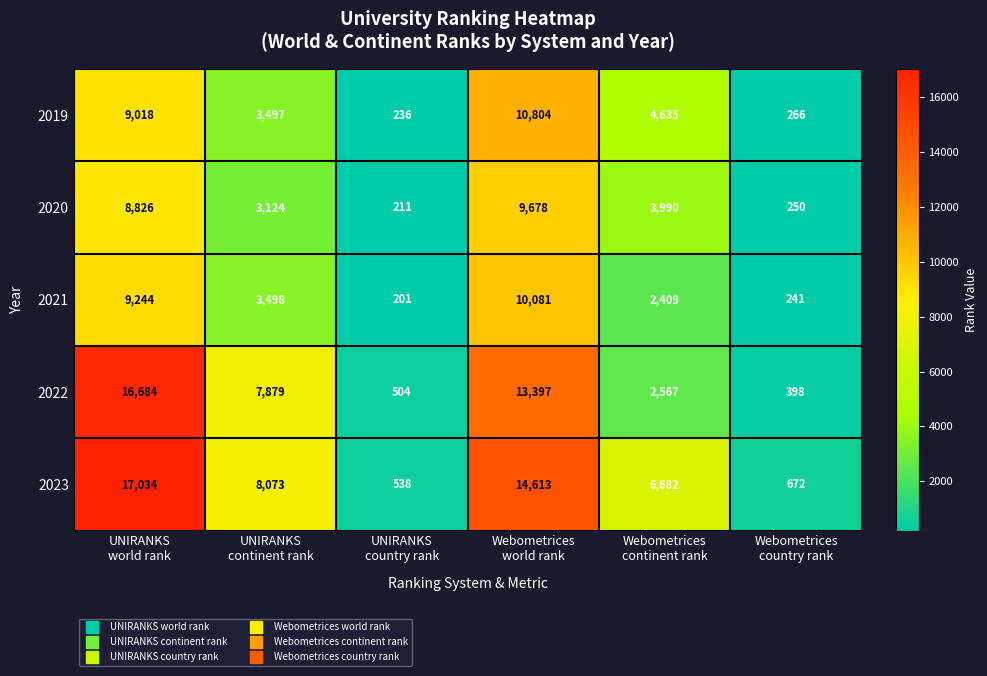

What is the difference between the maximum and second lowest values in the 2023 series?

16362